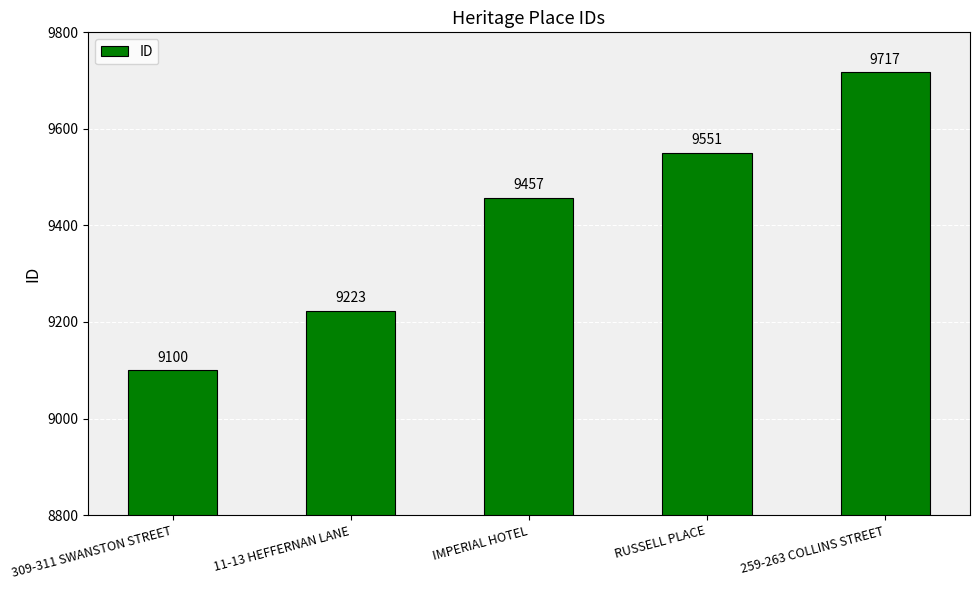

Rank the categories by value from highest to lowest.

259-263 COLLINS STREET, RUSSELL PLACE, IMPERIAL HOTEL, 11-13 HEFFERNAN LANE, 309-311 SWANSTON STREET